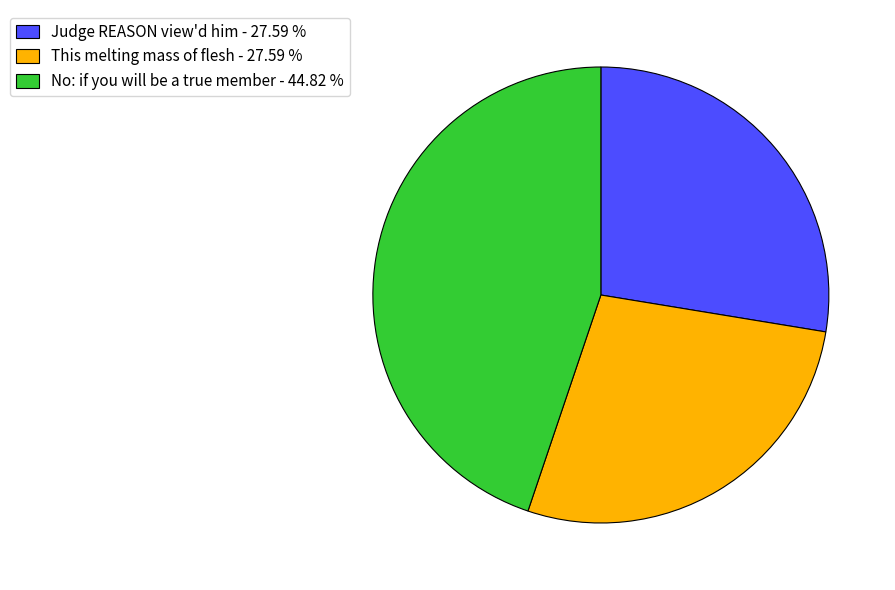

Which category has the biggest portion of the pie?

No: if you will be a true member